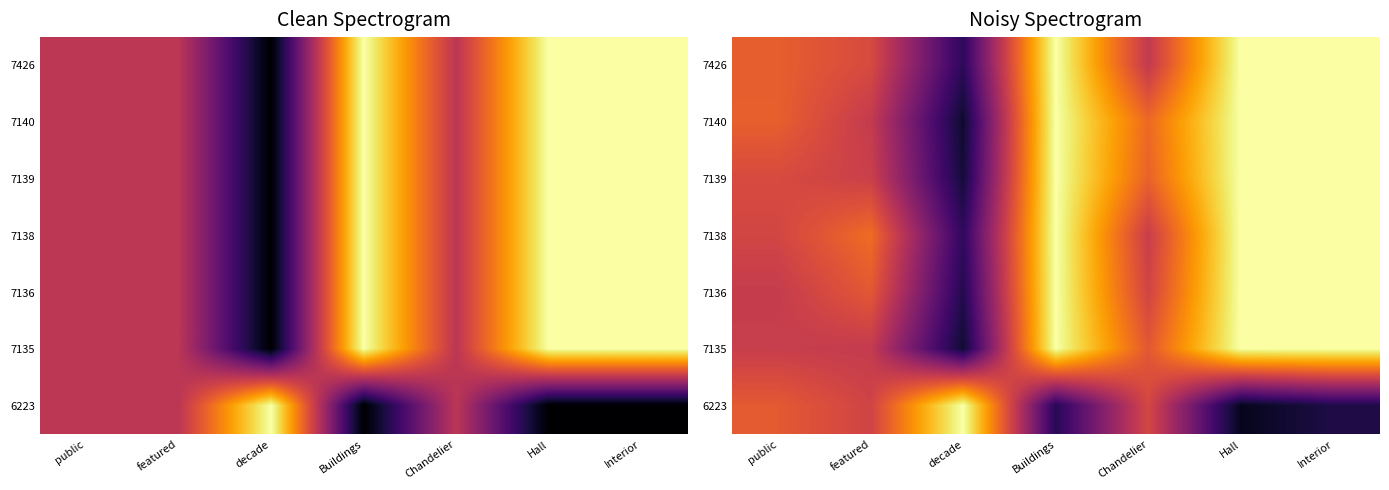

The 7426 series shows 1.7 at Hall. True or false?

False